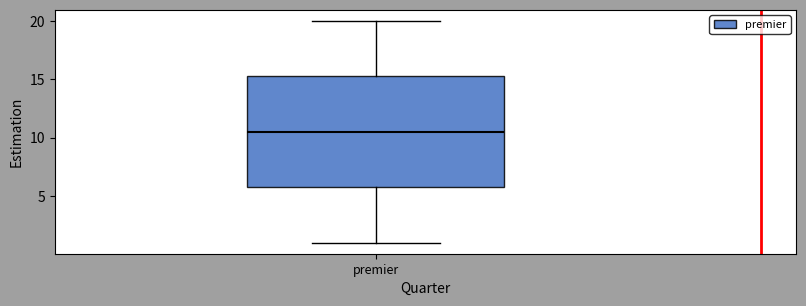

Read this box plot against the y-axis: the position of the median line, the range covered by the box, and the ends of both whiskers. The values are not printed on the chart, so give them approximately, as read against the axis.

median 10.5, box 6.0 to 15.5, whiskers 1.0 to 20.0